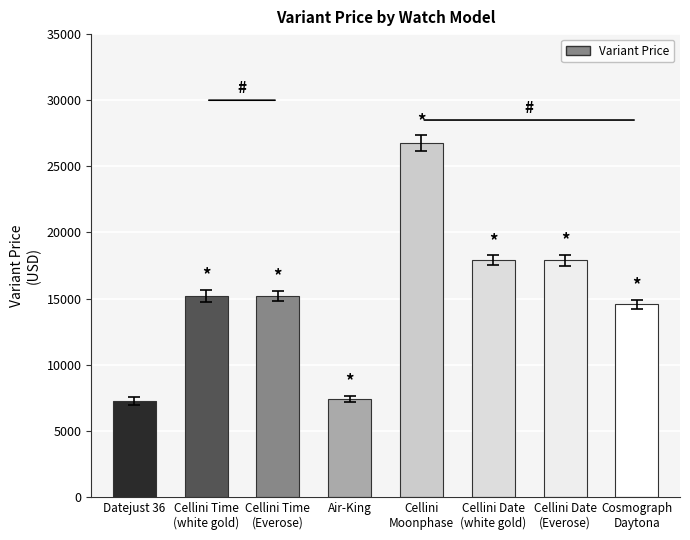

Reading left to right, extract all data points from this chart.

7250	15200	15200	7400	26750	17900	17900	14550